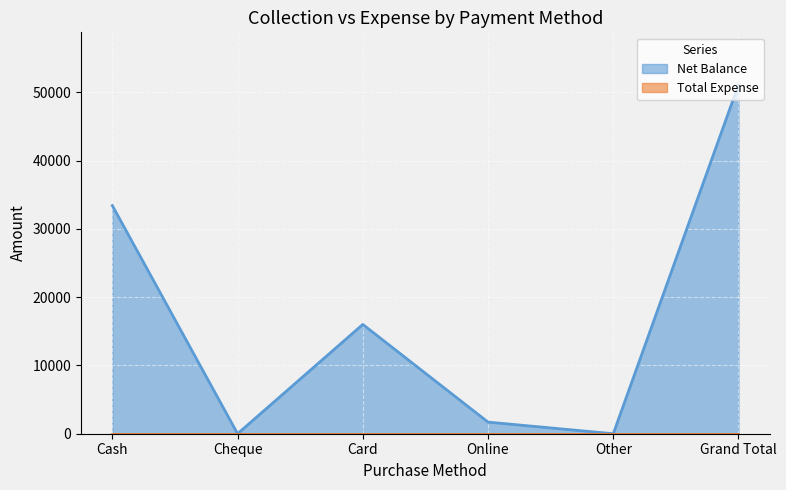

At which category does the data reach its first local valley?

Cheque